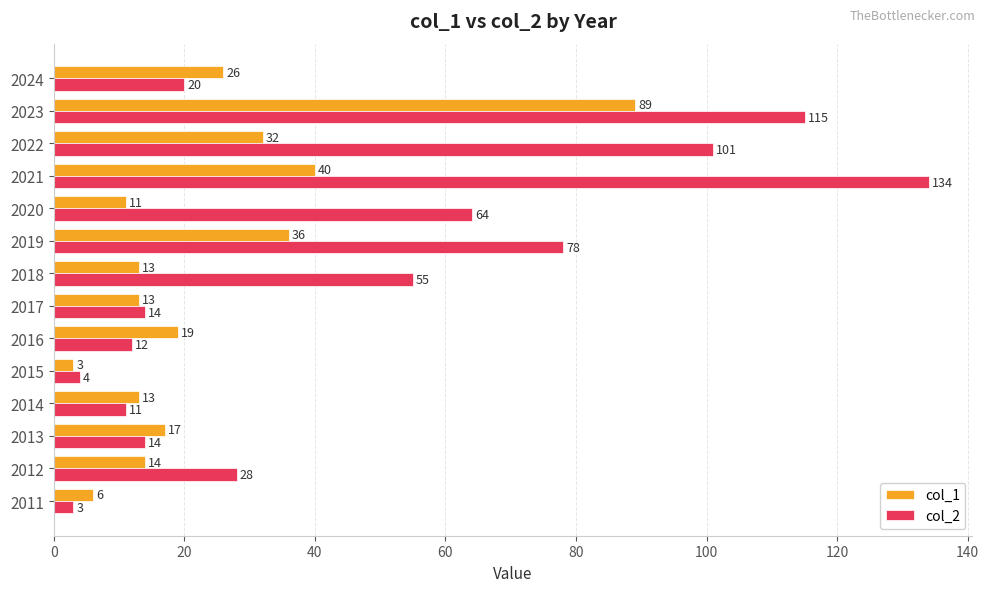

At which category does the chart reach its peak across all series?

2021